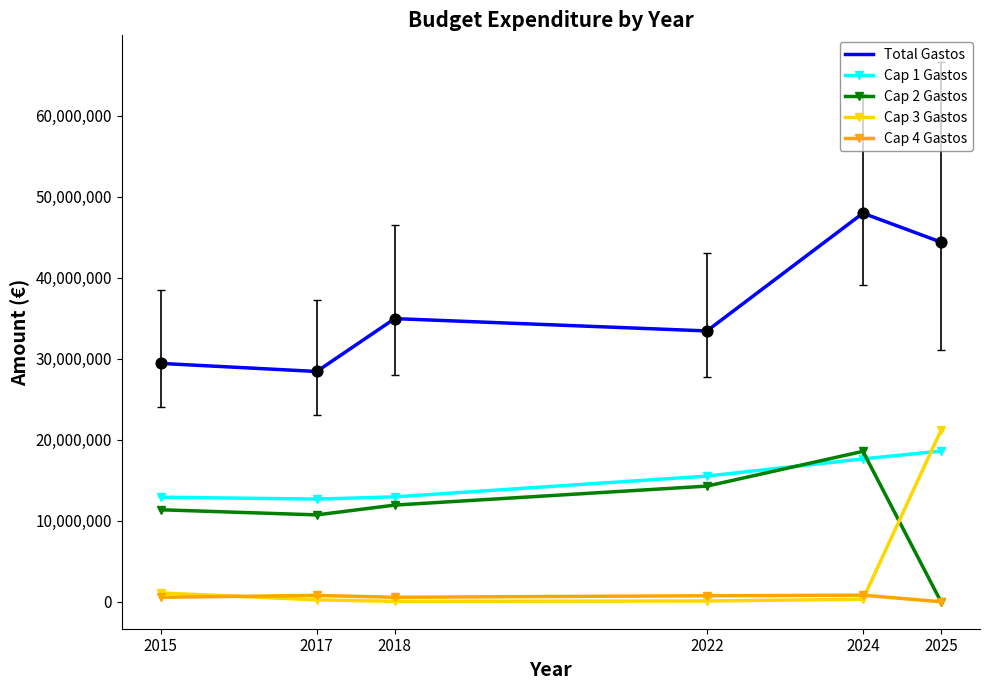

Which series contains the lowest Y value?

Cap 2 Gastos